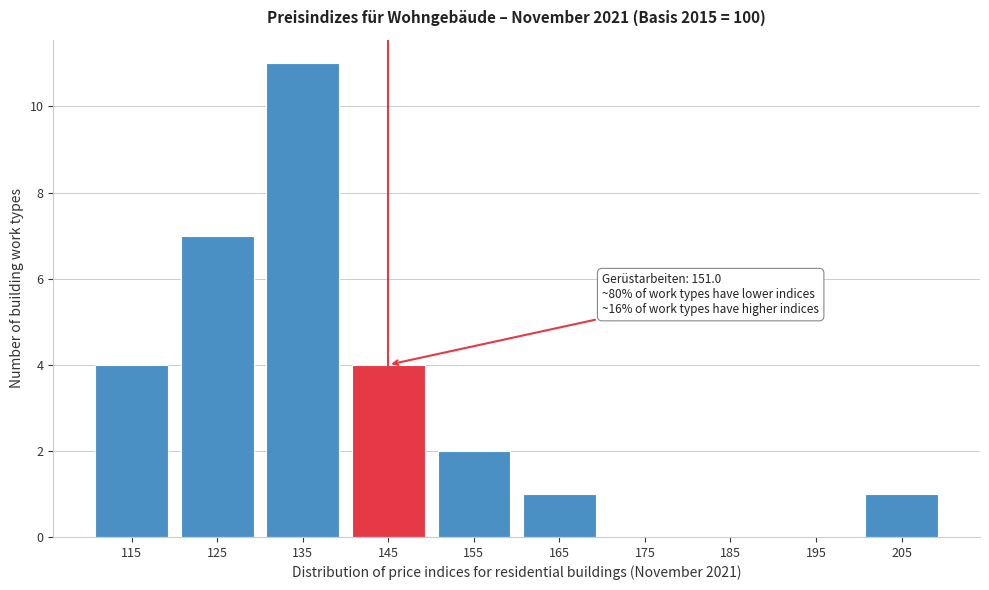

Reading left to right, transcribe all the data shown in this chart.

115=4	125=7	135=11	145=4	155=2	165=1	175=0	185=0	195=0	205=1